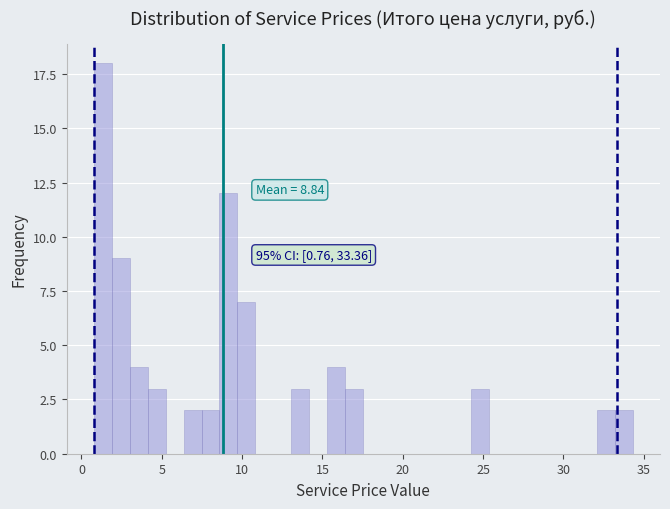

Read against the x-axis, roughly where is the centre of the tallest bar?

1.5